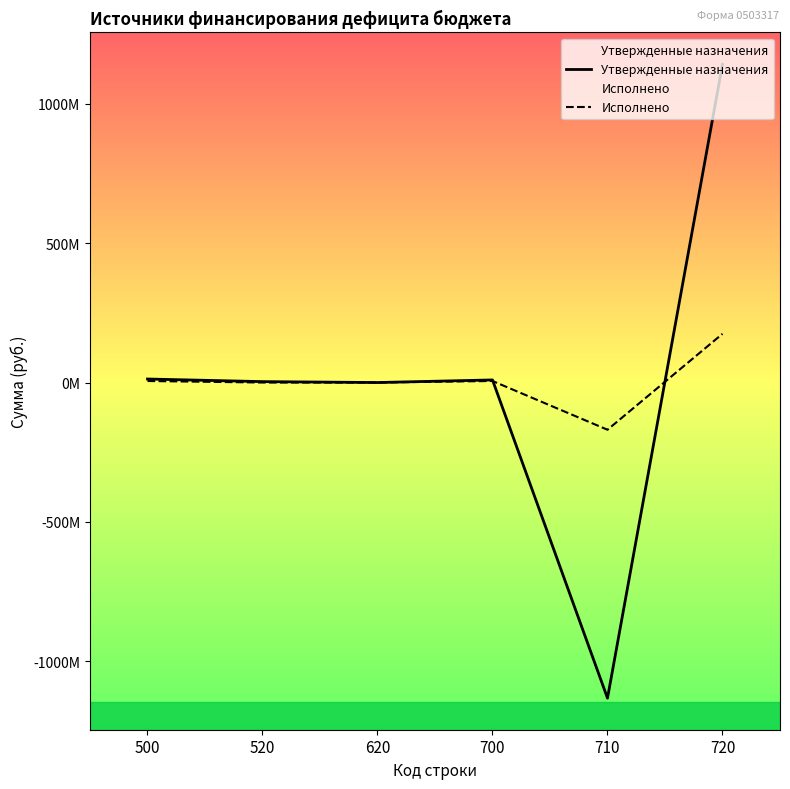

The value of Утвержденные назначения at 720 is 1670528206.2. True or false?

False